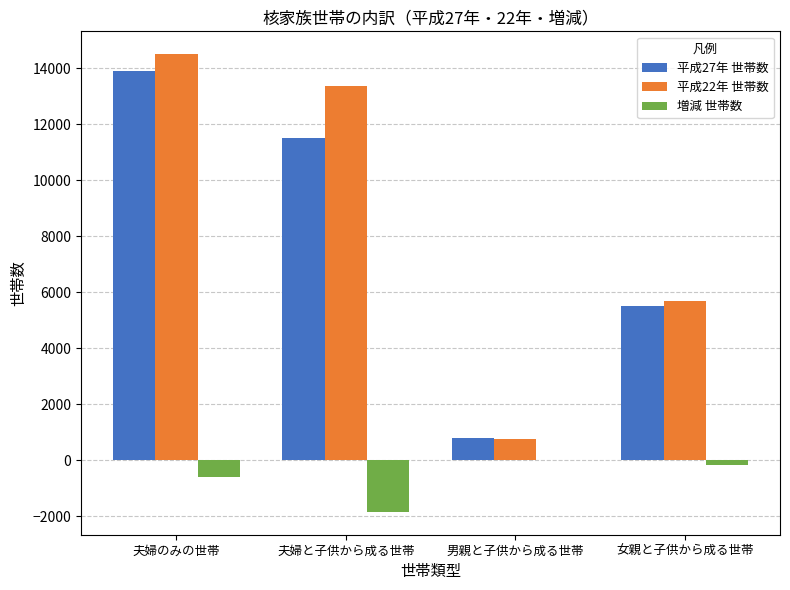

What is the highest value of the 平成22年 世帯数 series?

14493